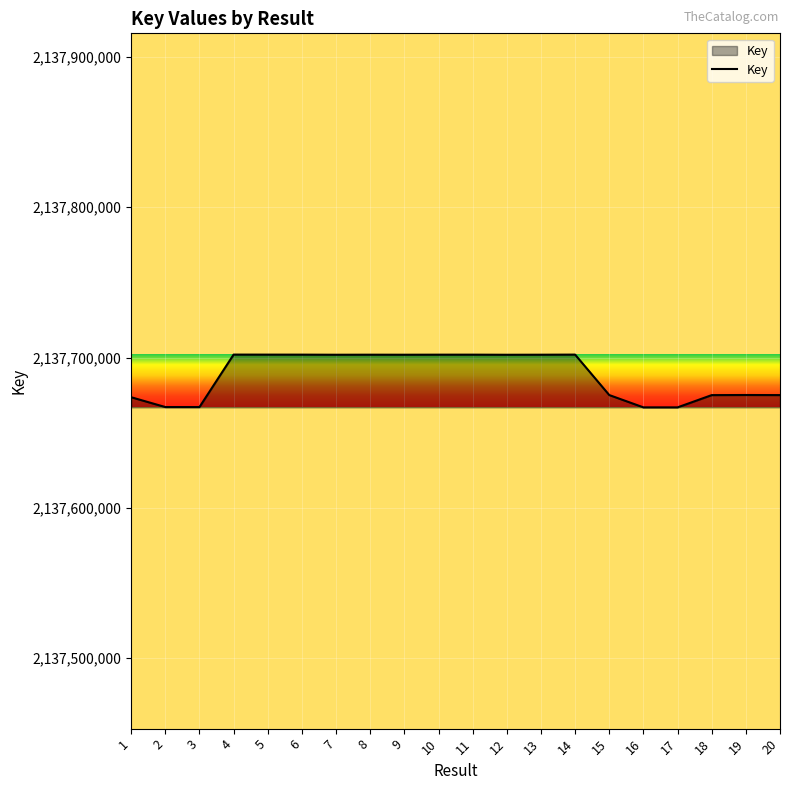

Approximately how many times larger is the value at 20 compared to 6?

1.0